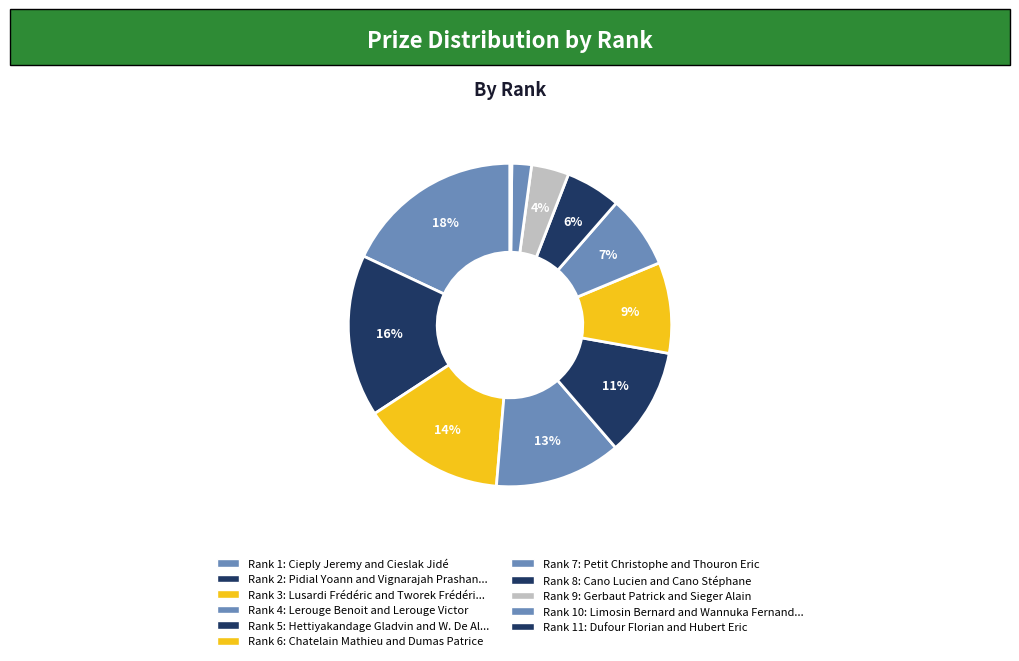

To the nearest percent, what is the difference between the largest and smallest slice percentages?

18%